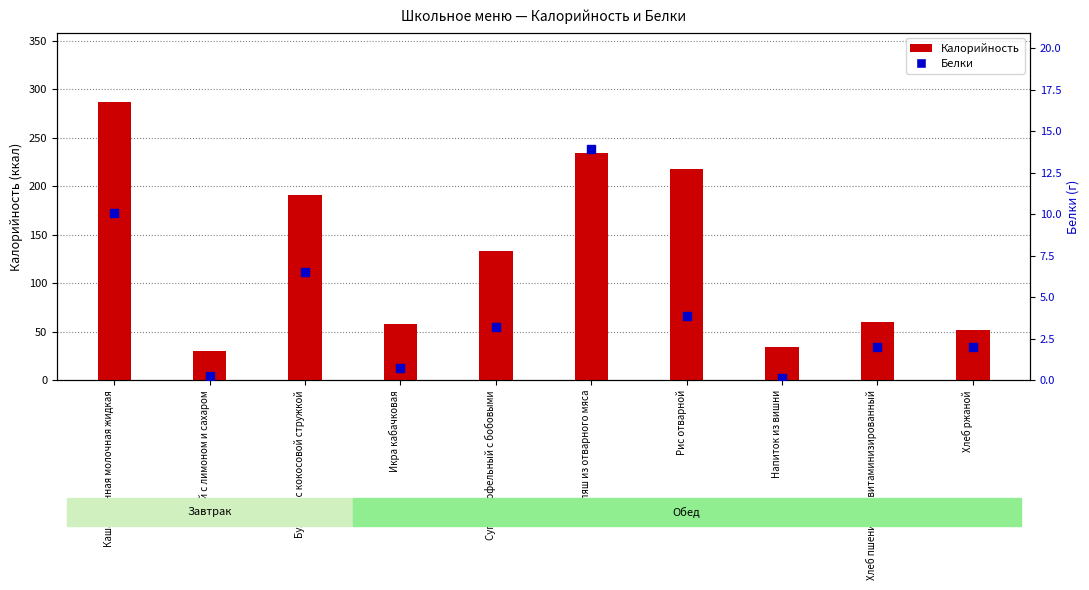

Which series contains the highest Y value?

Калорийность